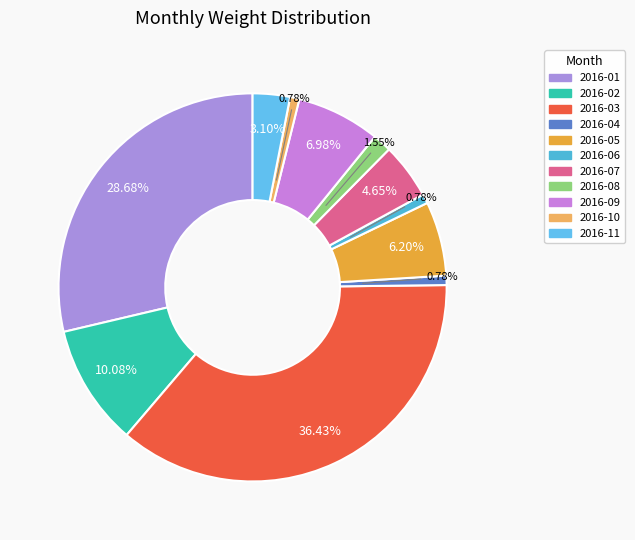

How many segments does this pie chart have?

11